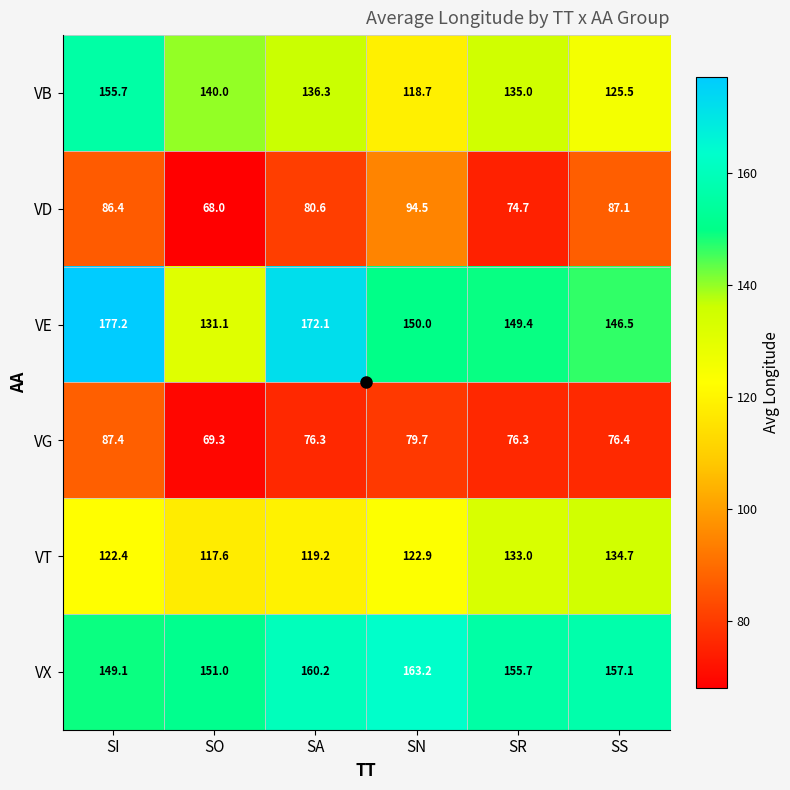

The value of VB at SS is 125.5. True or false?

True